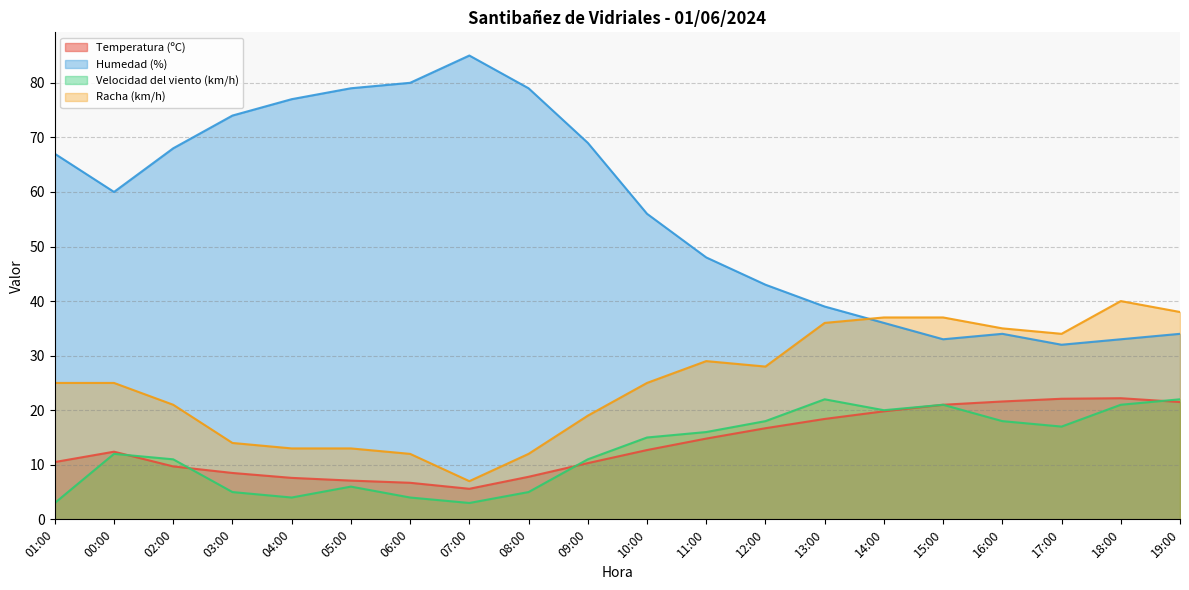

Where is the first local maximum for Racha (km/h)?

11:00